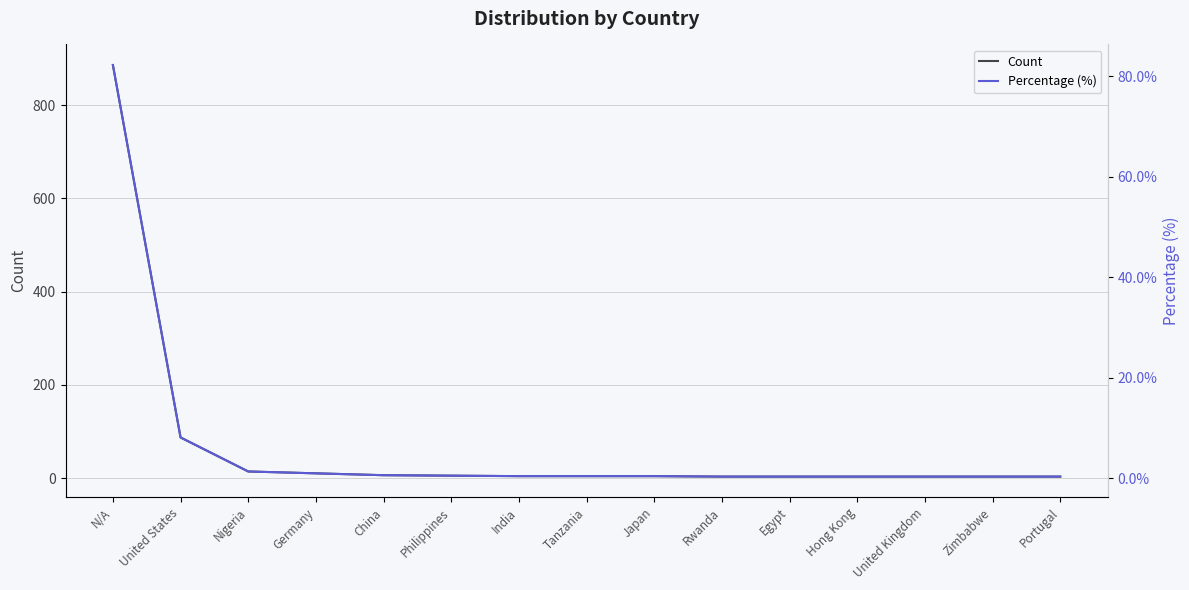

True or false: Count has more than 0 interior local peaks.

False